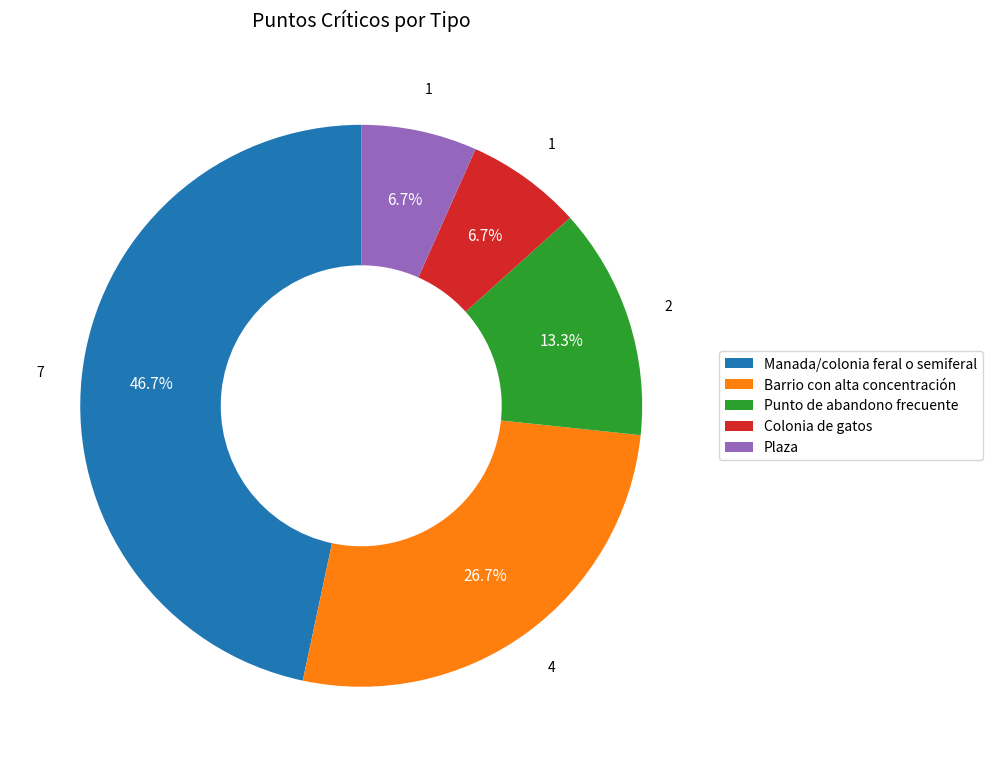

What is the total percentage of Plaza and Manada/colonia feral o semiferal?

53.3%